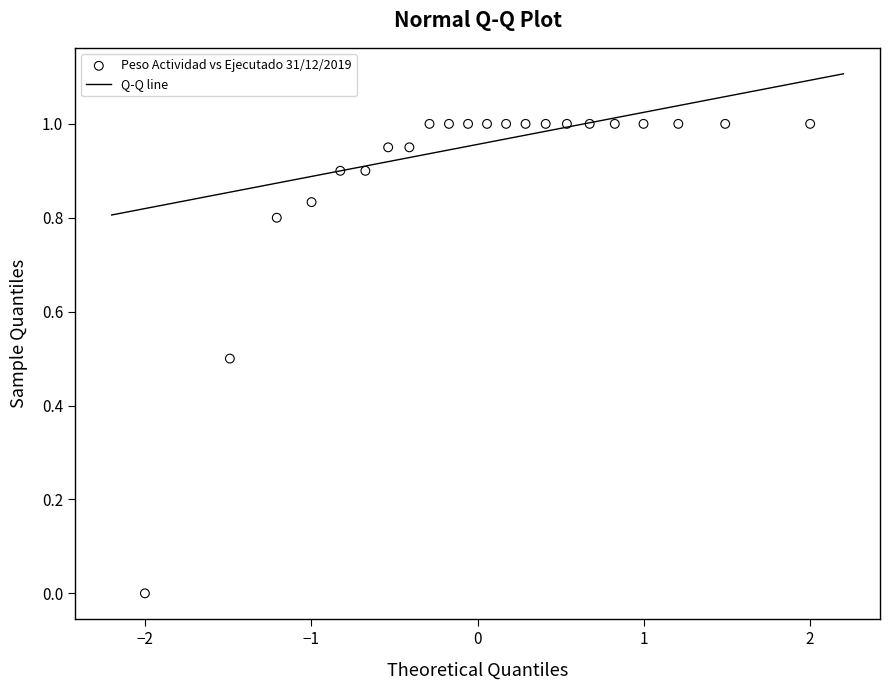

What is the range of X values (max minus min)?

4.0